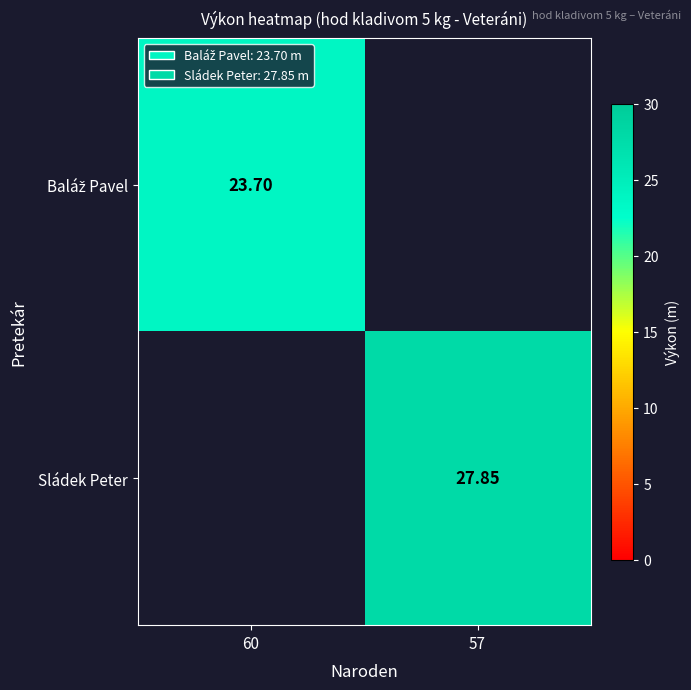

How many values in the Baláž Pavel series exceed 23?

1